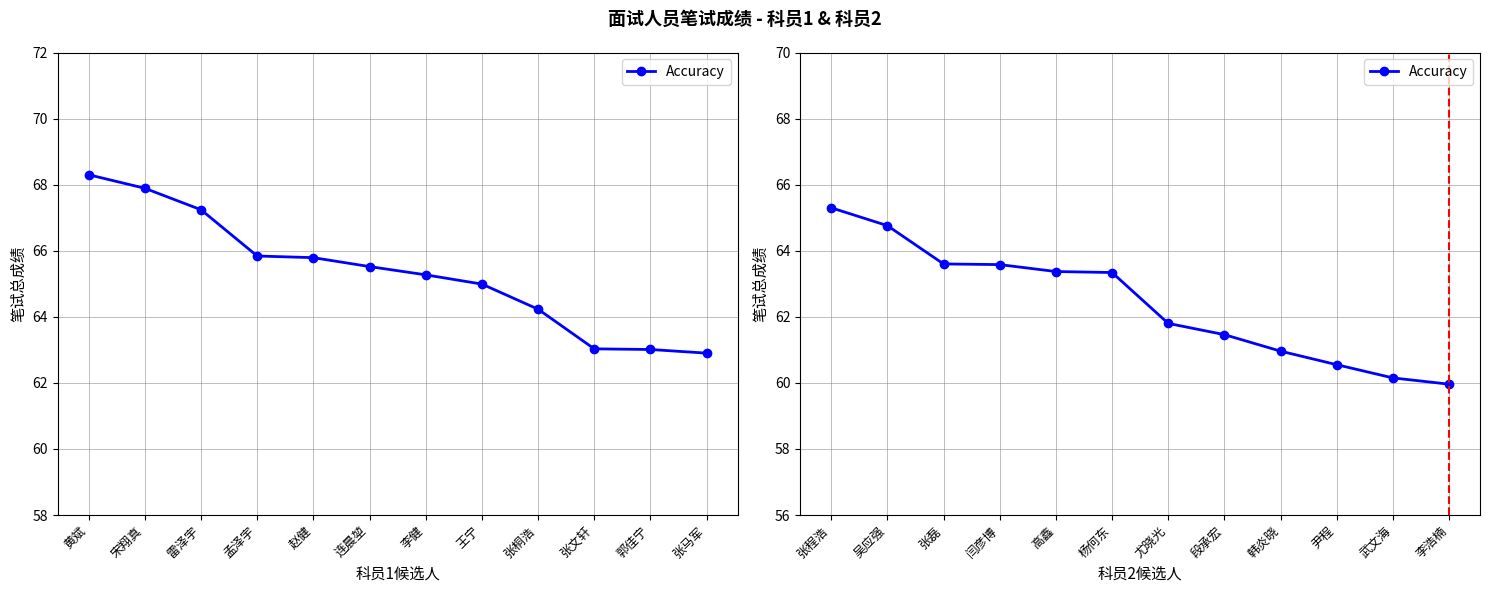

At which category does the chart reach its peak across all series?

张程浩